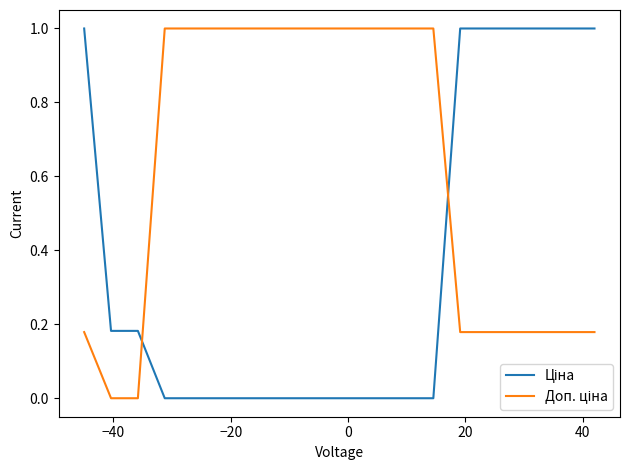

List the series in order of their peak value, lowest first.

Ціна, Доп. ціна